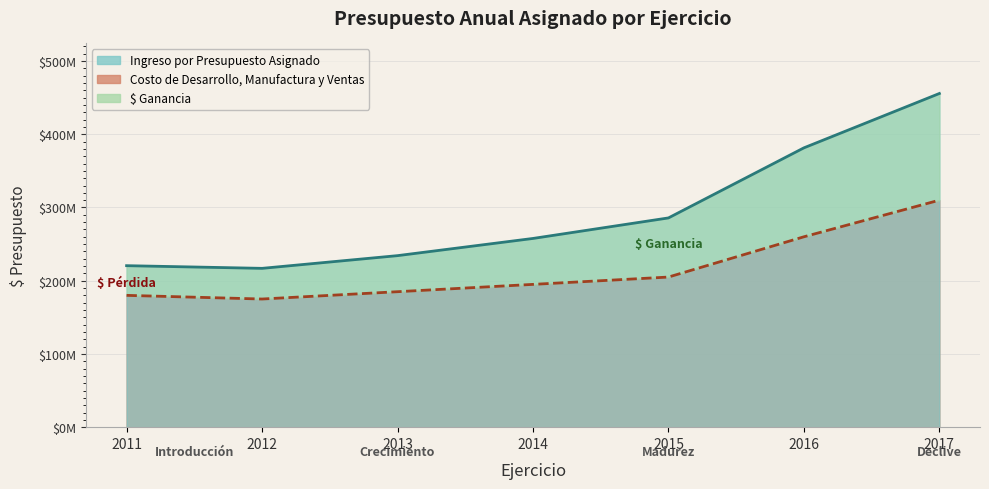

What is the change in value from 2013 to 2015?

+51515442